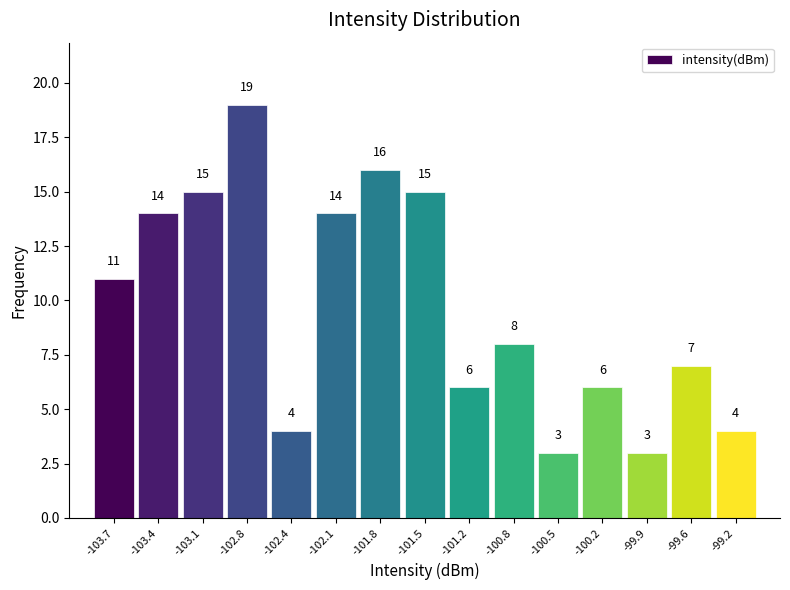

Reading left to right, what are all the values shown in this chart?

11	14	15	19	4	14	16	15	6	8	3	6	3	7	4